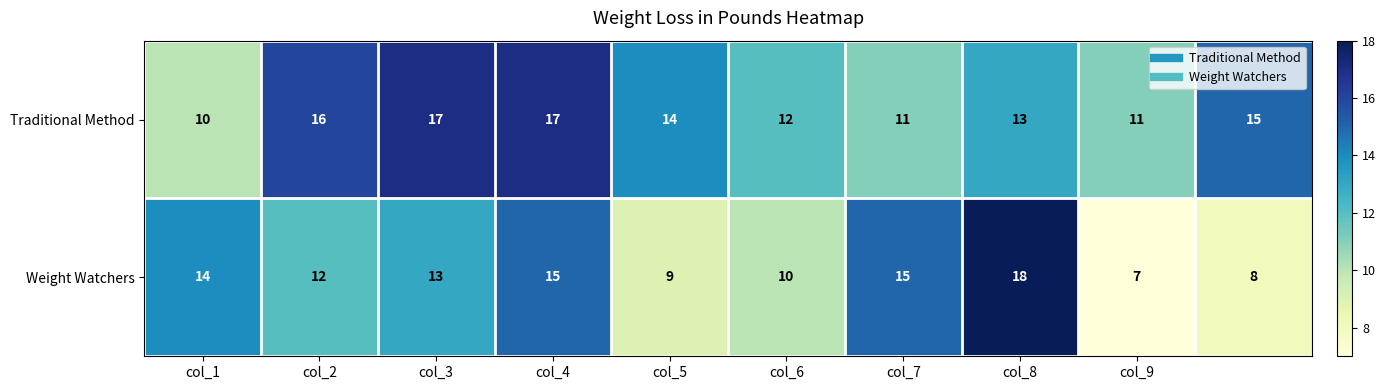

At how many categories does at least one series exceed 9?

10